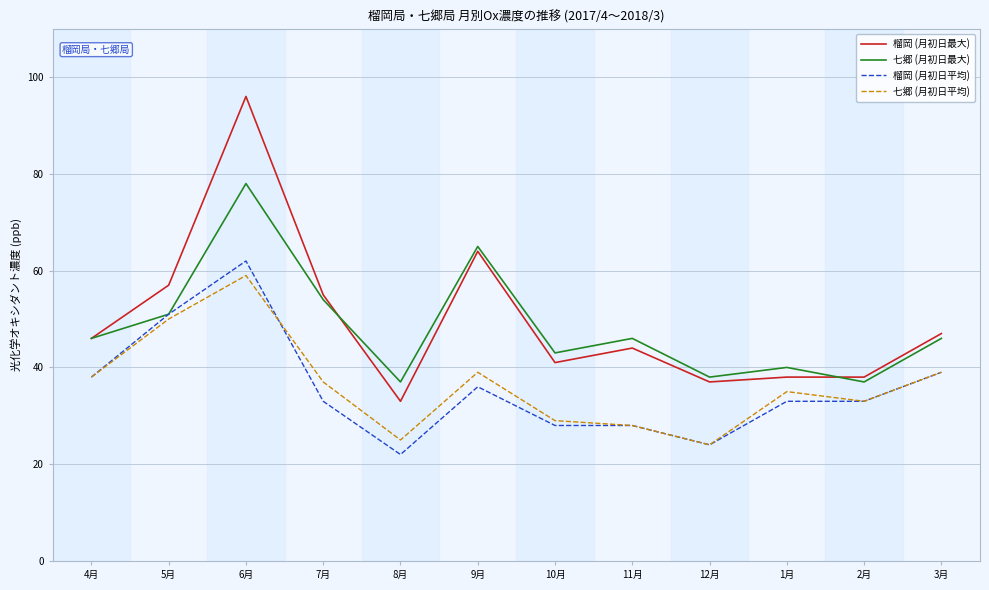

Where is the first local minimum for 七郷 (月初日平均)?

8月